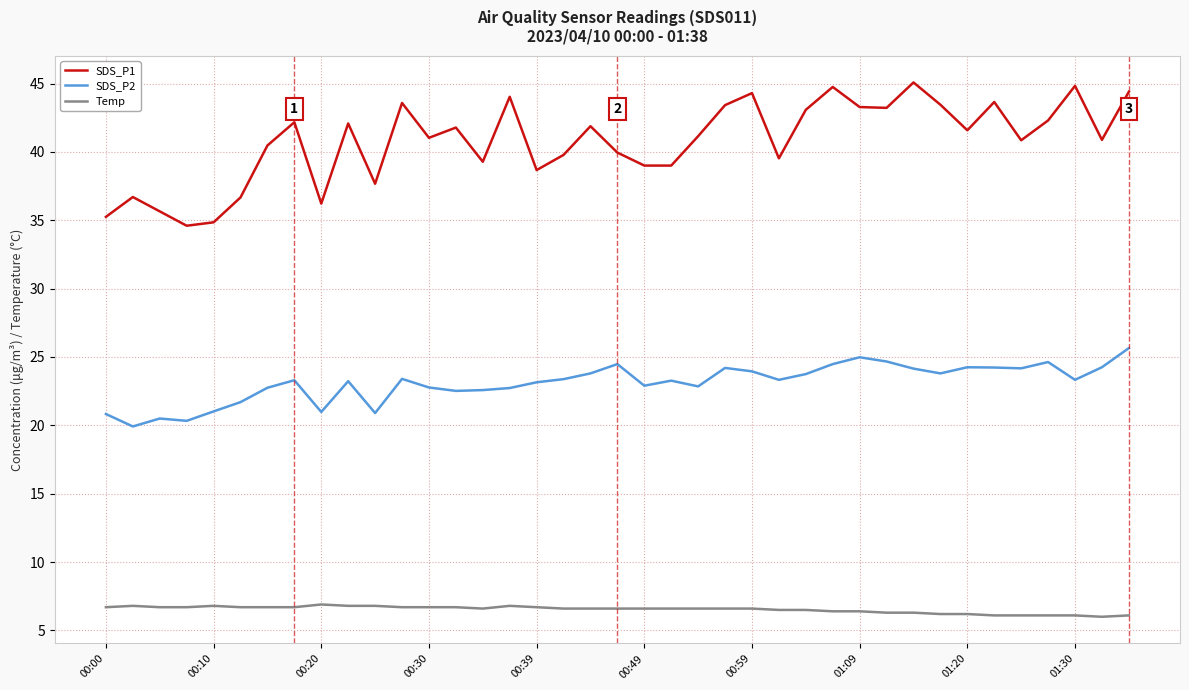

Which series has the largest total across all categories?

SDS_P1